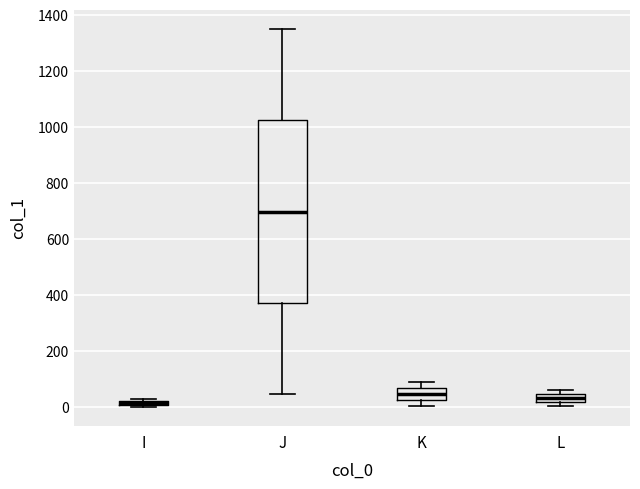

Comparing the boxes themselves (not the whiskers), which one is the tallest?

J